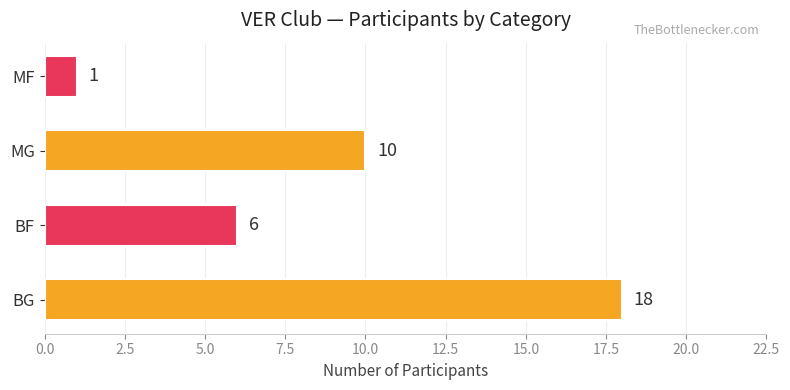

Reading bottom to top, extract all data points from this chart.

18	6	10	1